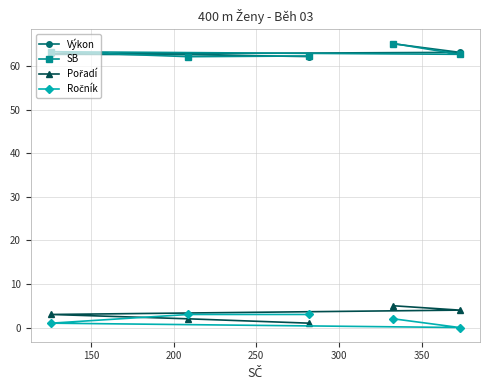

What is the greatest value displayed?

65.3